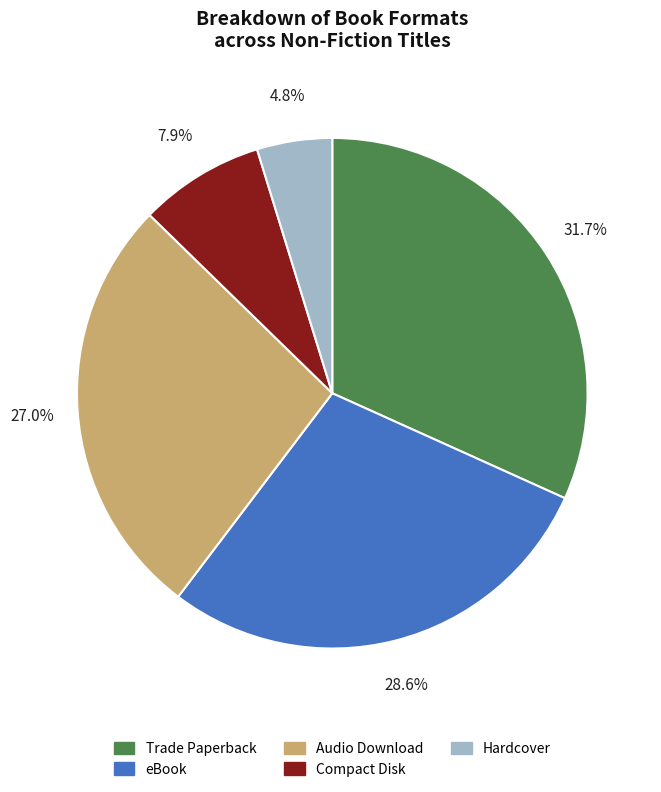

What is the ratio of the value at eBook to the value at Compact Disk?

3.6